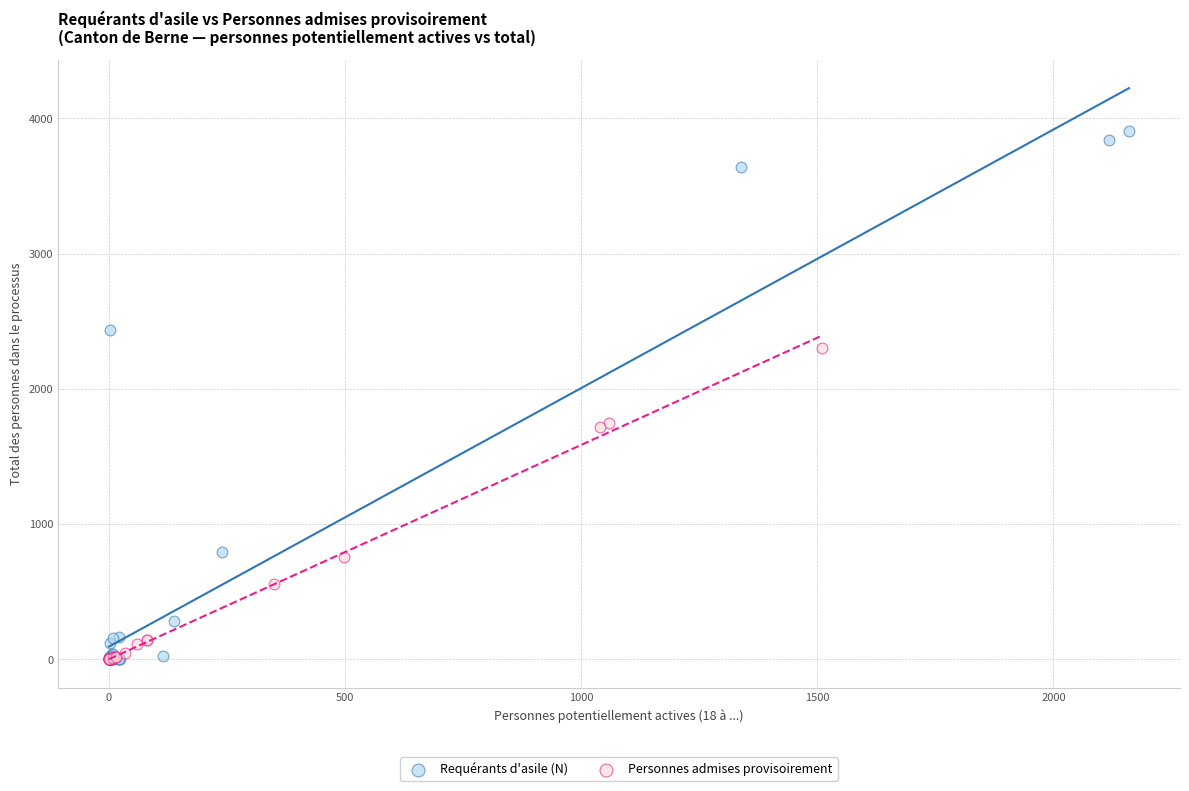

Which series has the largest Y range (max minus min)?

Requérants d'asile (N)